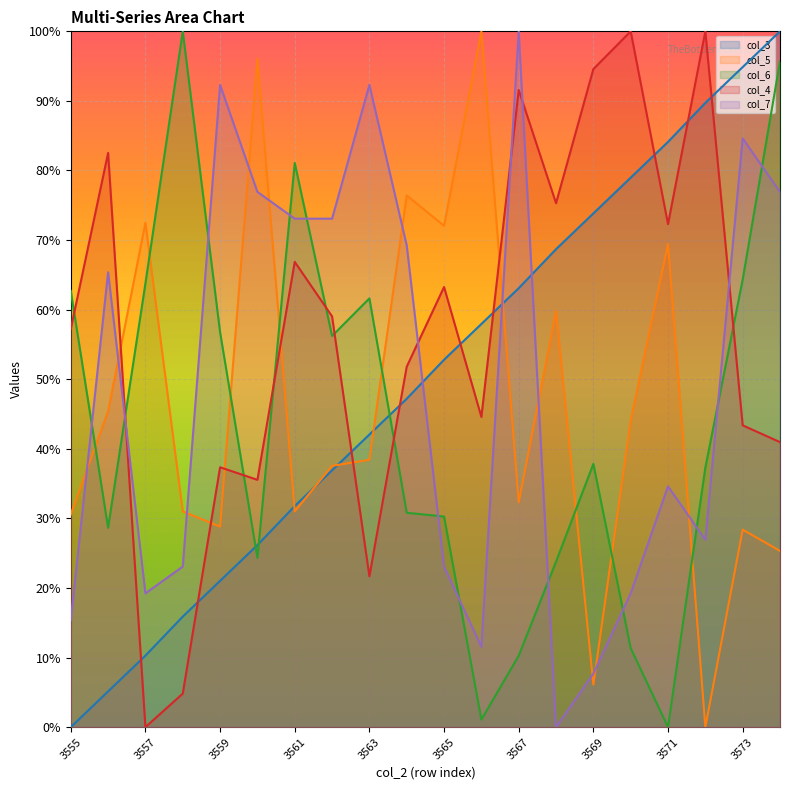

Which label corresponds to the largest value in the chart?

3574